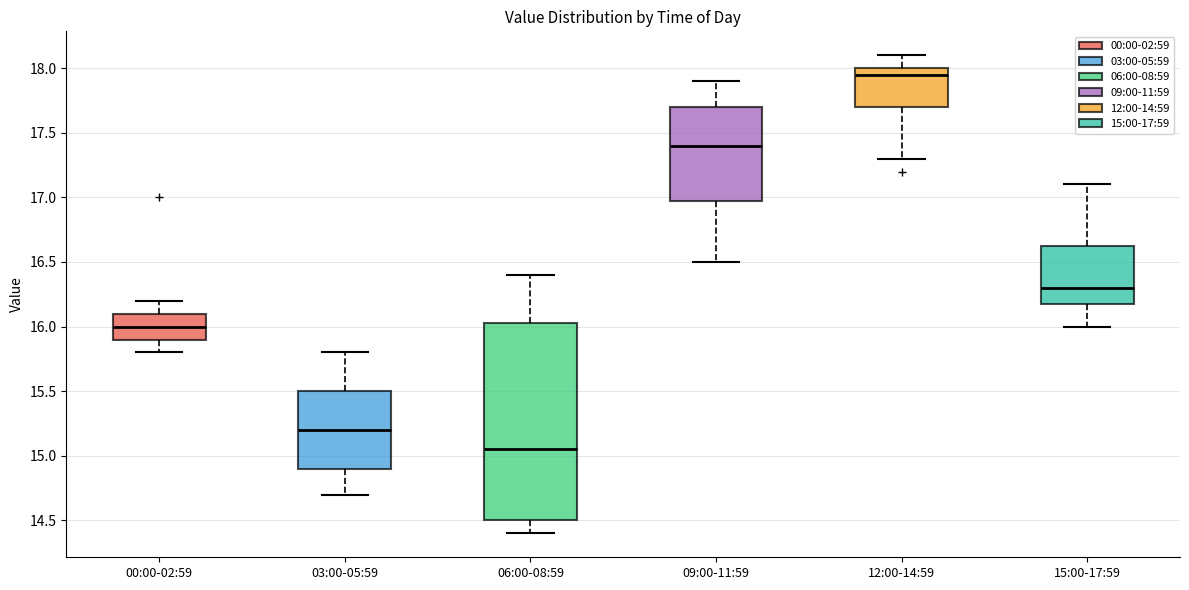

Reading left to right, transcribe this box plot: for each box, give where its median line is, the range the box spans, and where its two whiskers end, as read against the y-axis. The values are not printed on the chart, so give them approximately, as read against the axis.

00:00-02:59: median 16.00, box 15.90 to 16.10, whiskers 15.80 to 16.20
03:00-05:59: median 15.20, box 14.90 to 15.50, whiskers 14.70 to 15.80
06:00-08:59: median 15.05, box 14.50 to 16.05, whiskers 14.40 to 16.40
09:00-11:59: median 17.40, box 17.00 to 17.70, whiskers 16.50 to 17.90
12:00-14:59: median 17.95, box 17.70 to 18.00, whiskers 17.30 to 18.10
15:00-17:59: median 16.30, box 16.20 to 16.65, whiskers 16.00 to 17.10